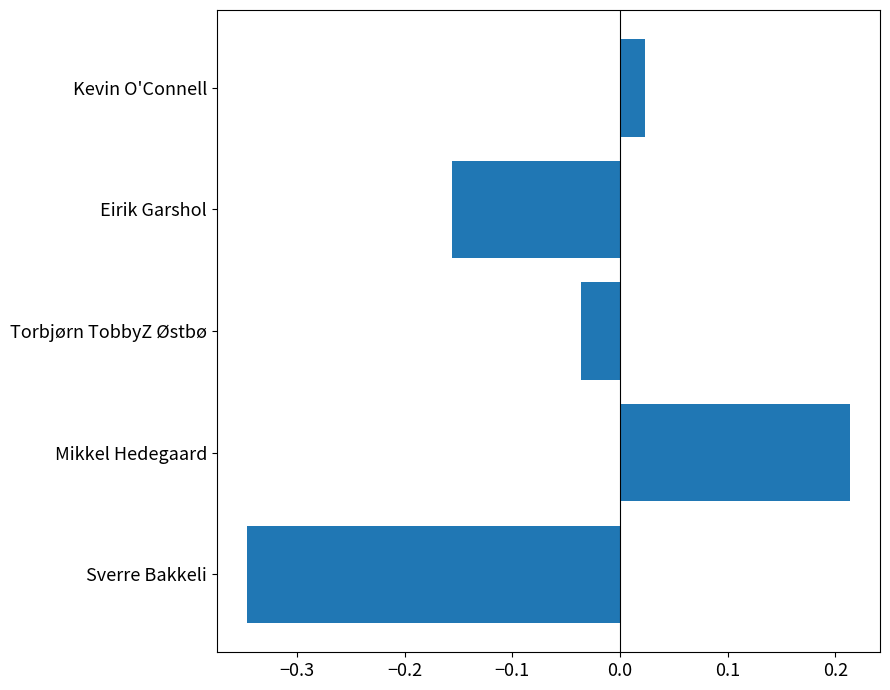

Where is the data nearest to the value 0?

Kevin O'Connell